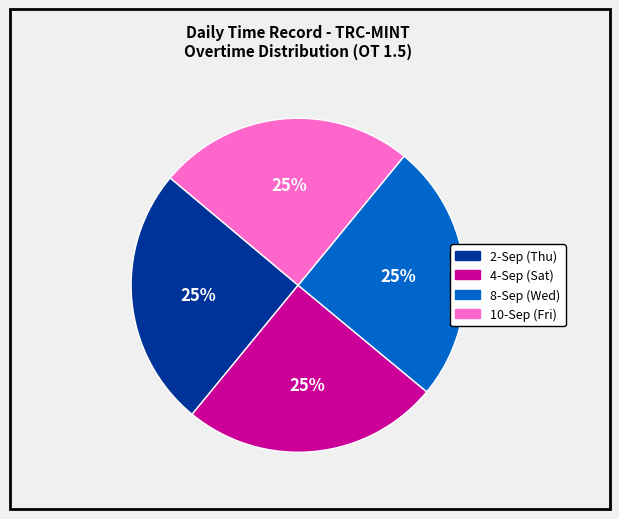

What percentage is the 10-Sep (Fri) slice, to the nearest percent?

25%